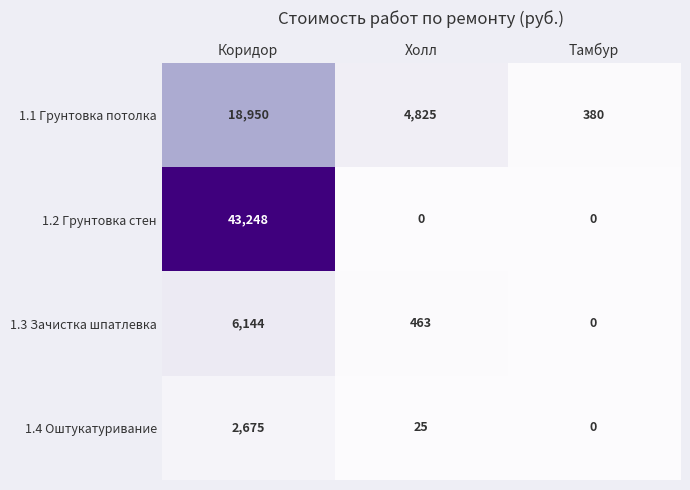

True or false: 1.2 Грунтовка стен has a value of 15579 at Тамбур.

False